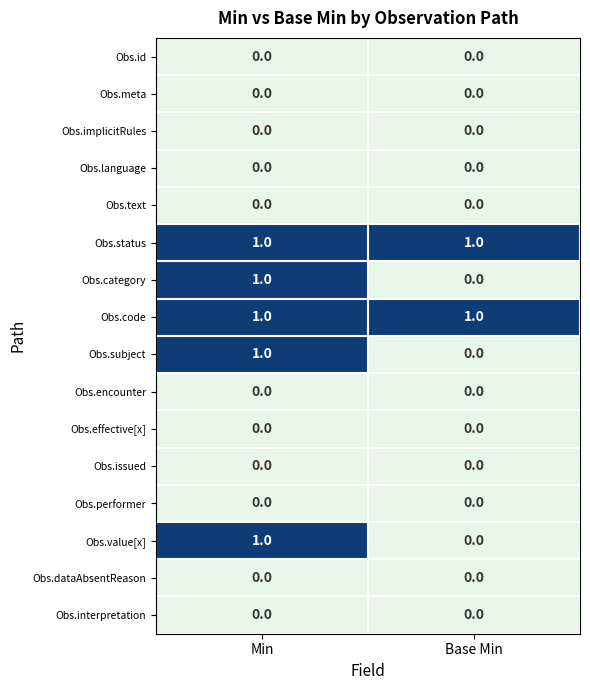

The Obs.status series shows 0 at Base Min. True or false?

False